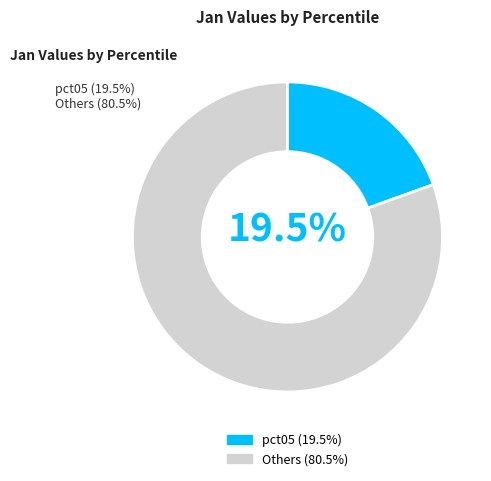

What percentage is NOT represented by pct05?

80.5%